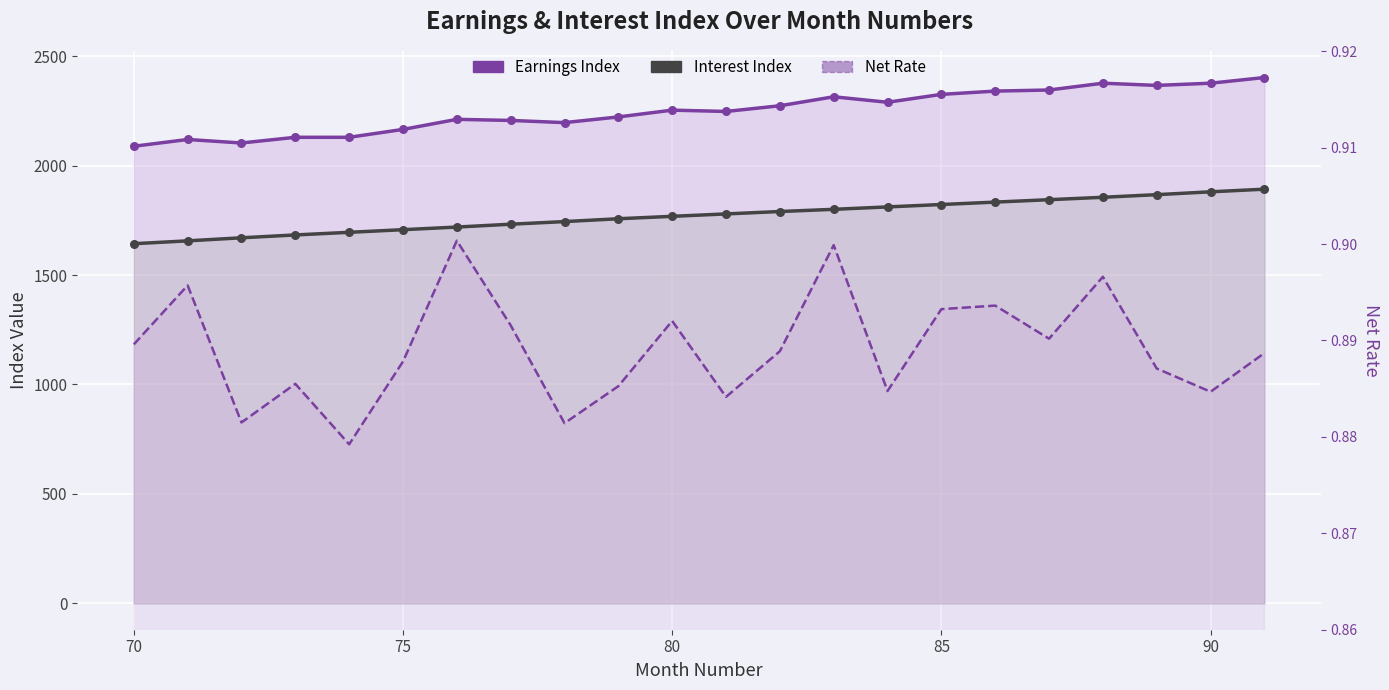

Which series contains the lowest Y value?

Net Rate